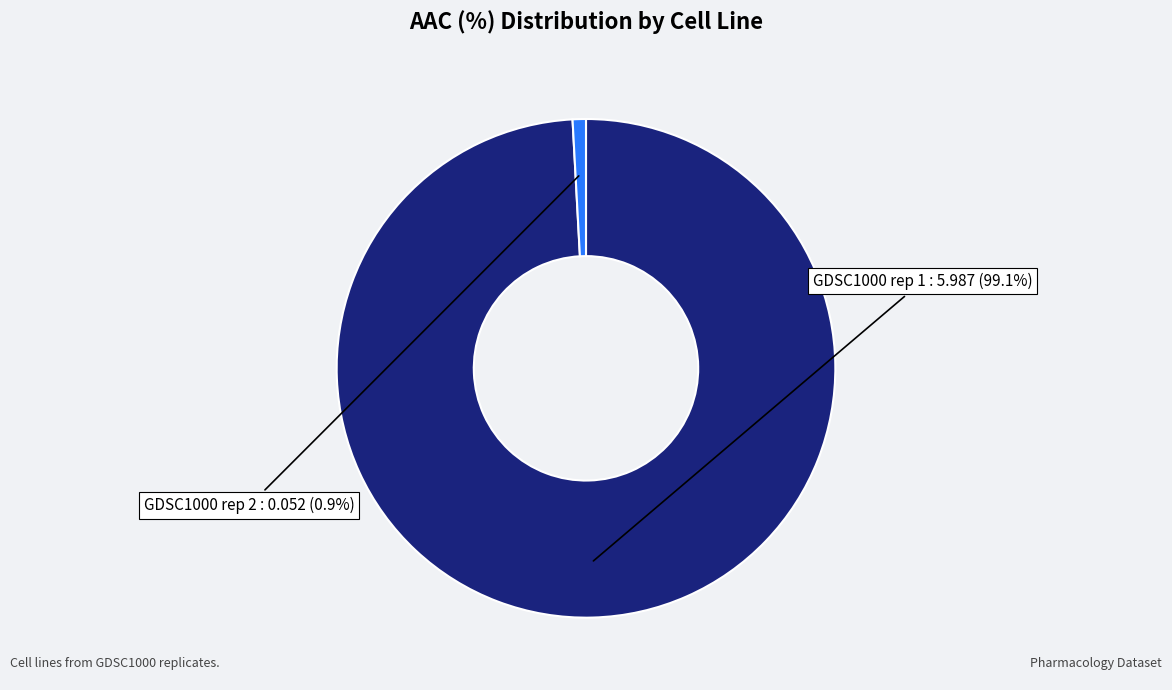

Does any single category account for the majority?

Yes